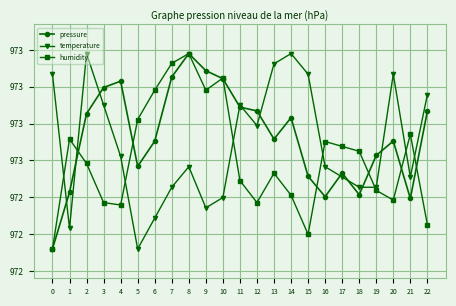

At which category does humidity reach its first local valley?

4